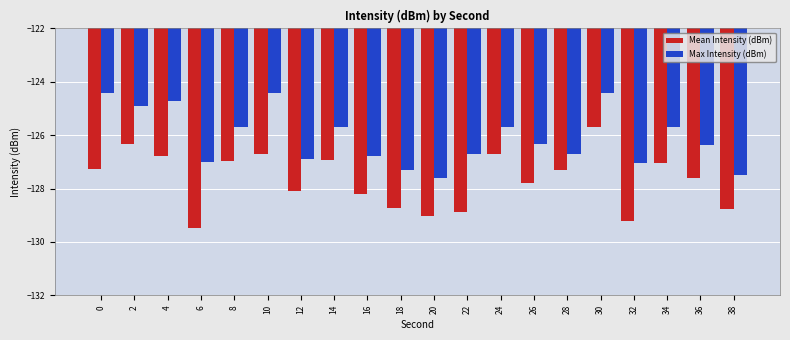

What is the value of the Mean Intensity (dBm) bar at the 17th from the left?

-129.2